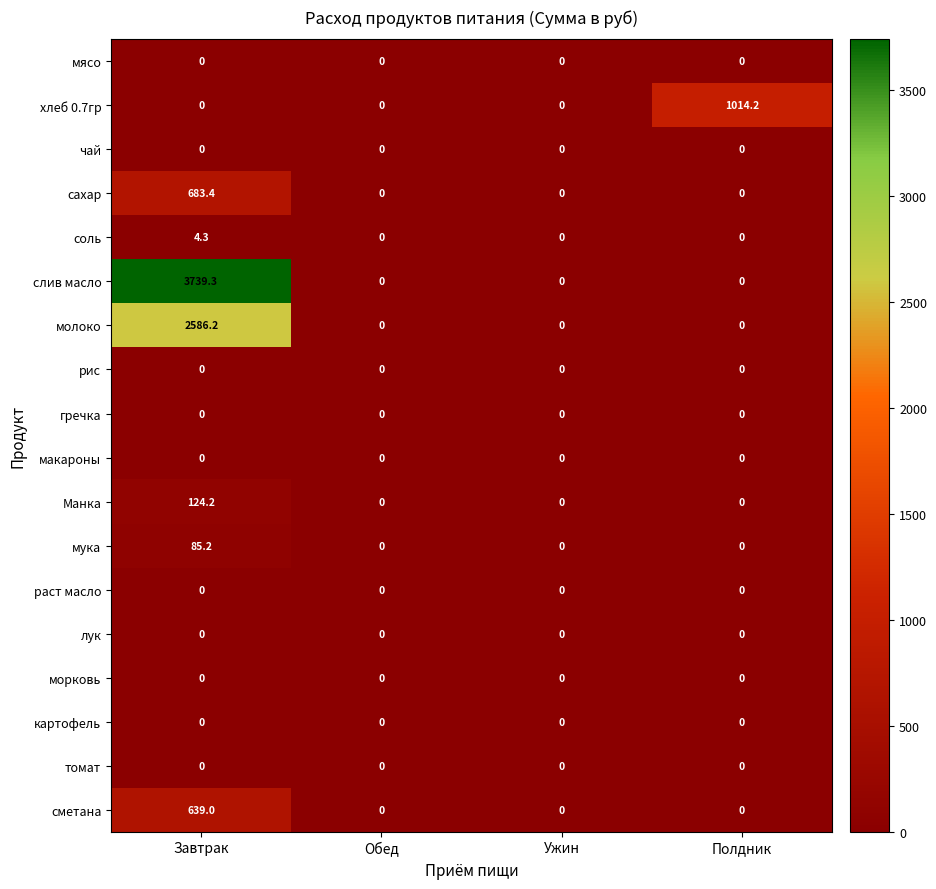

What is the sum of all молоко values?

2586.2